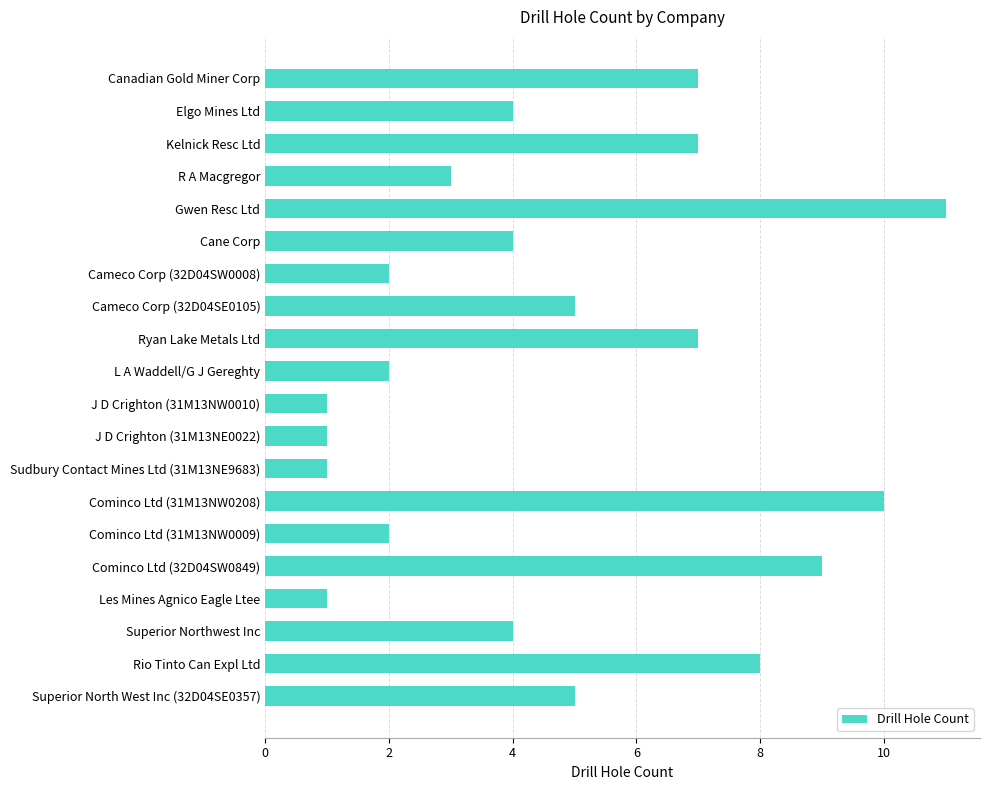

Between Superior Northwest Inc and Cameco Corp (32D04SE0105), which is larger?

Cameco Corp (32D04SE0105)